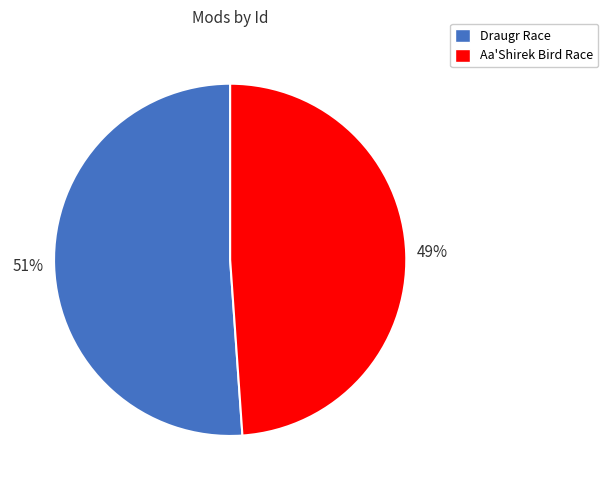

Combined, do Draugr Race and Aa'Shirek Bird Race account for over 50%?

Yes